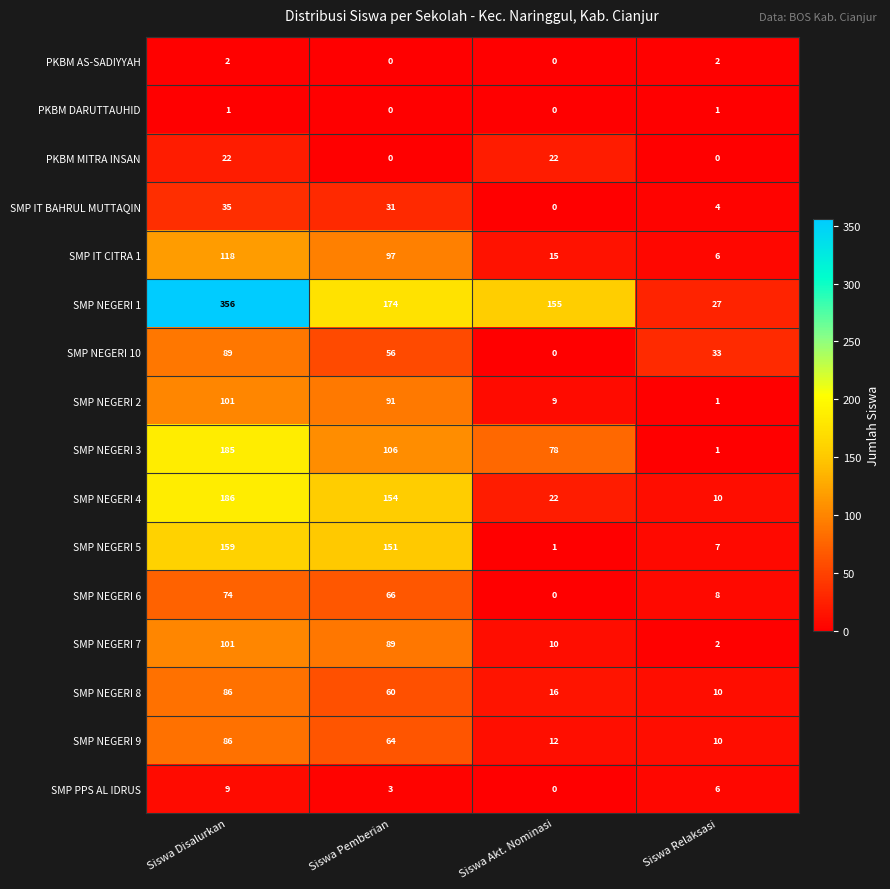

At which label does SMP IT CITRA 1 reach its minimum?

Siswa Relaksasi